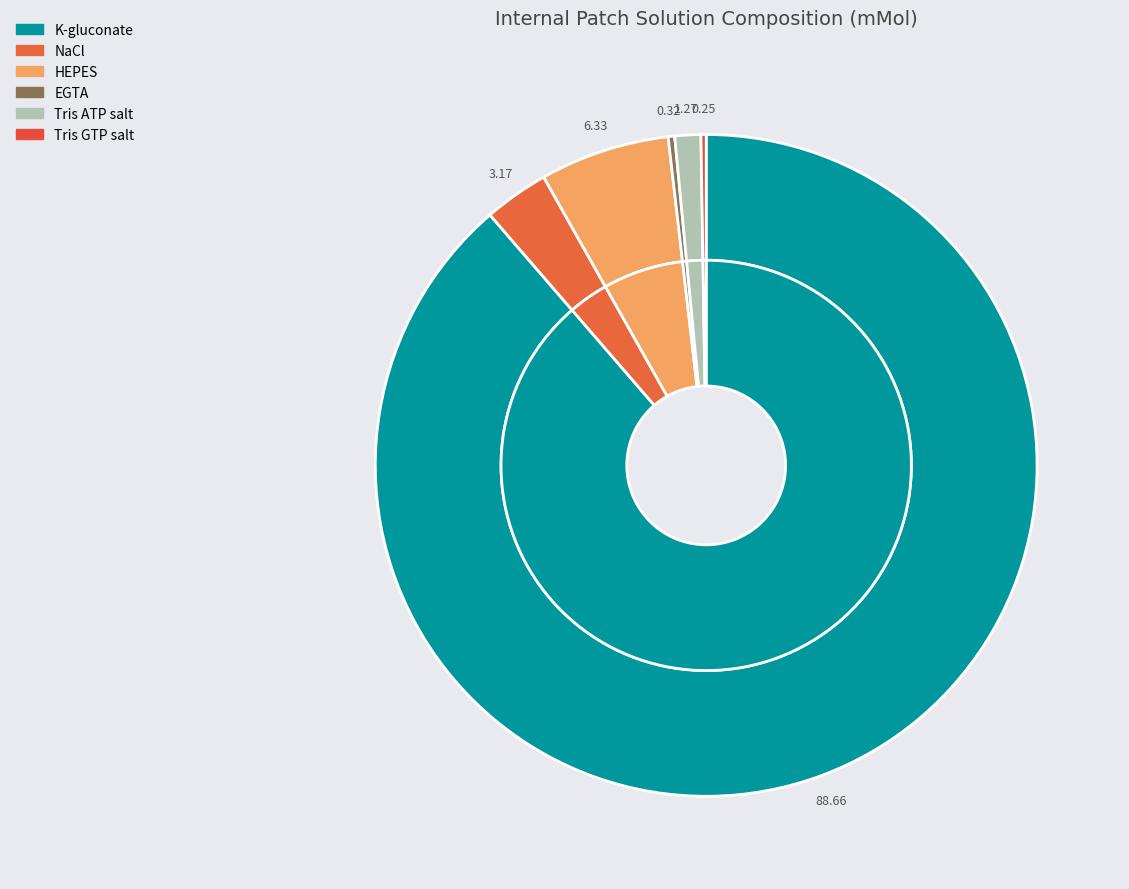

Is it true that NaCl is 3% of the pie?

True